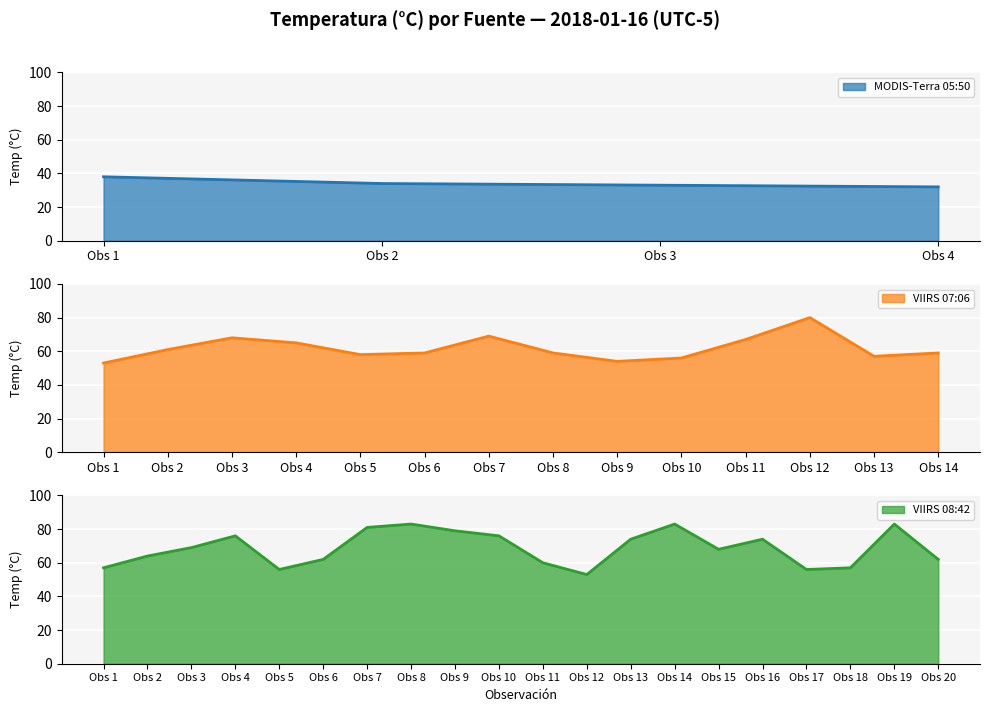

True or false: MODIS-Terra 05:50 has more than 1 interior local peaks.

False